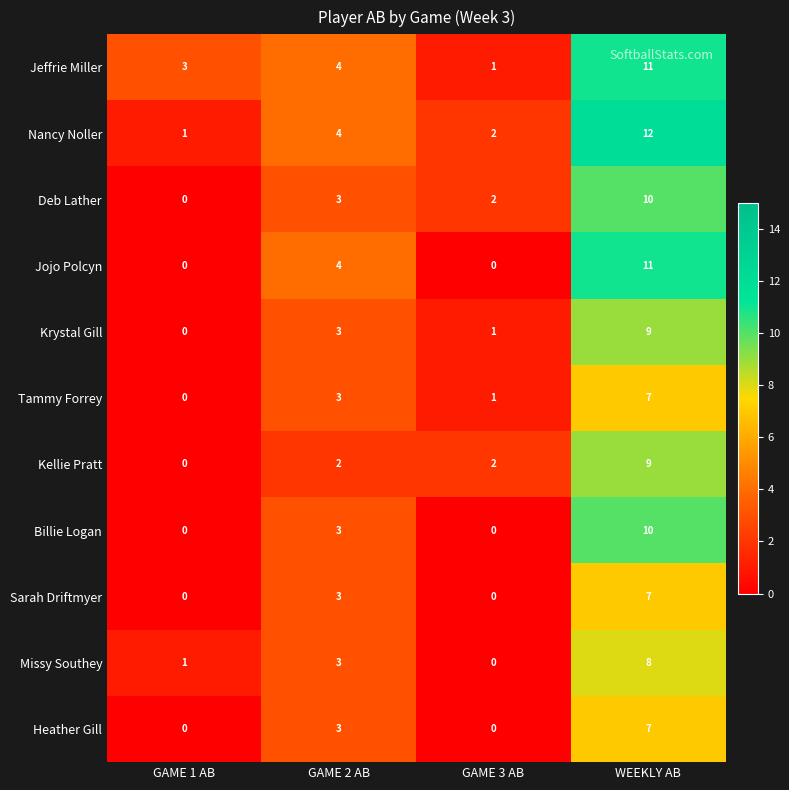

The Nancy Noller series shows 2 at GAME 1 AB. True or false?

False